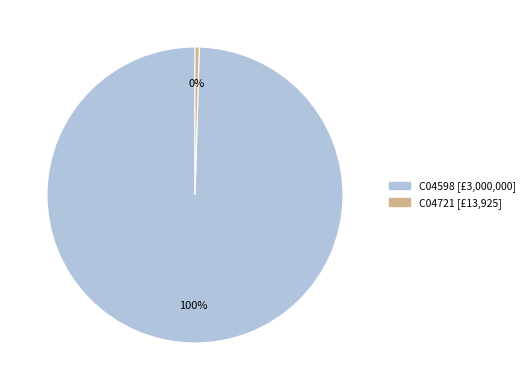

Is the sum of C04598 and C04721 greater than half?

Yes